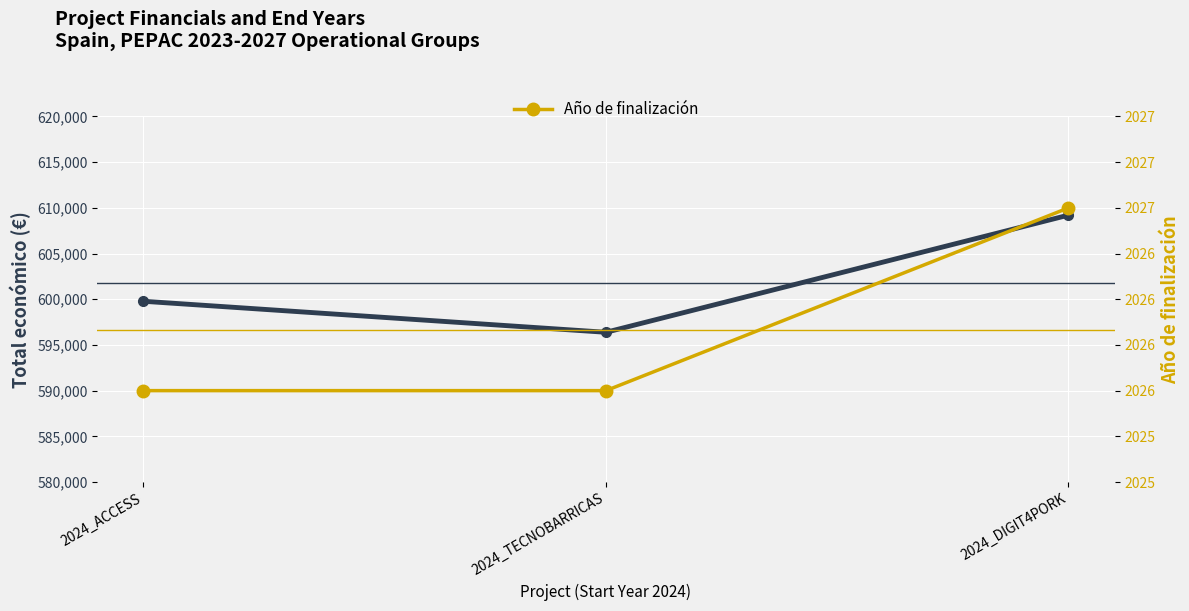

Which series has the widest spread of values?

Total económico (€)